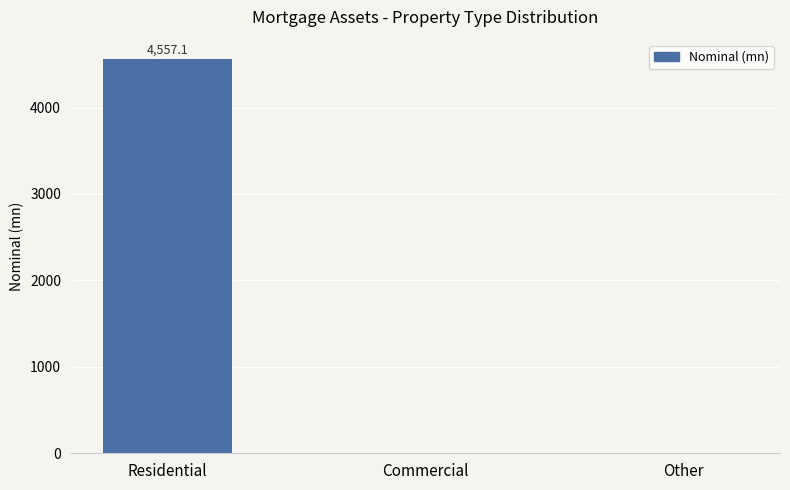

Reading left to right, transcribe all the data shown in this chart.

Residential=4557.1	Commercial=0.0	Other=0.0